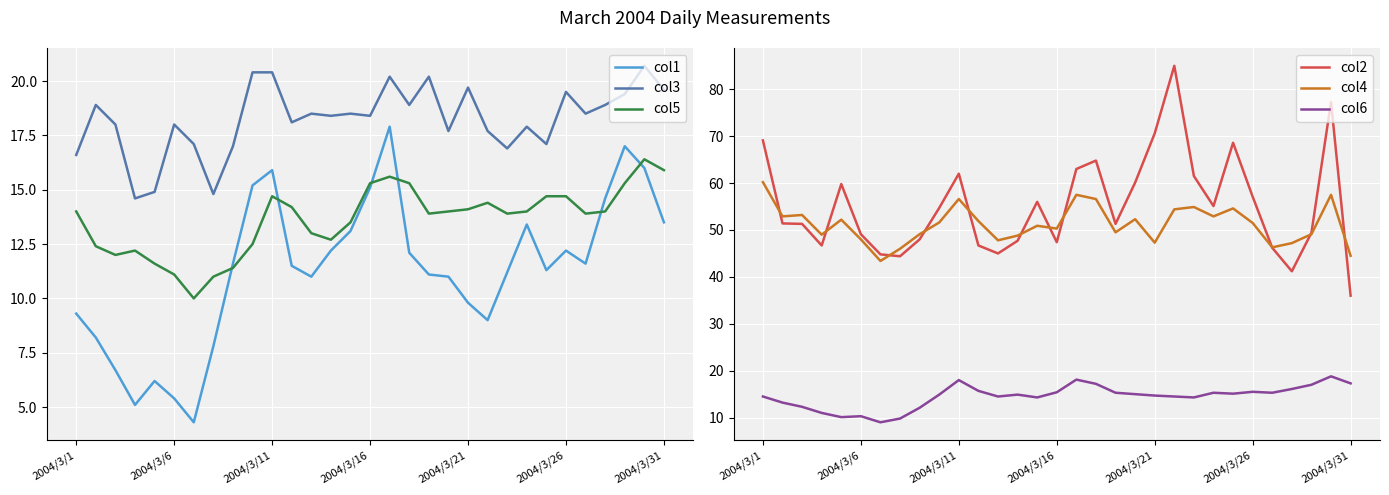

Is it true that col4 equals 46.3 at 26?

True